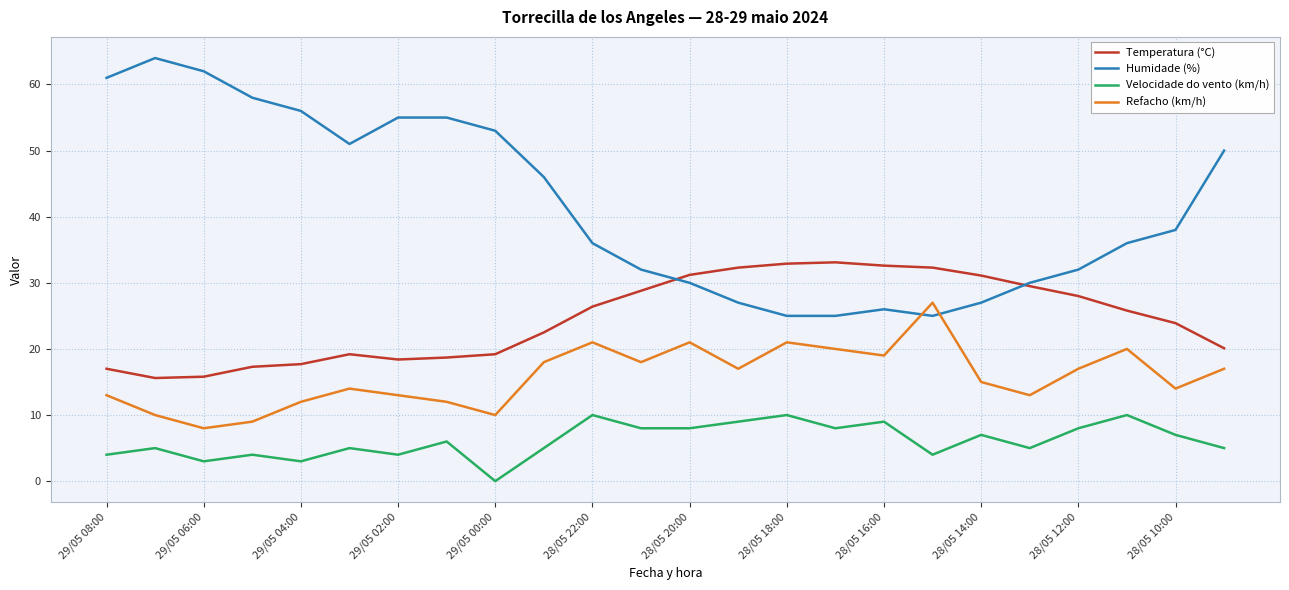

What is the lowest value of the Humidade (%) series?

25.0